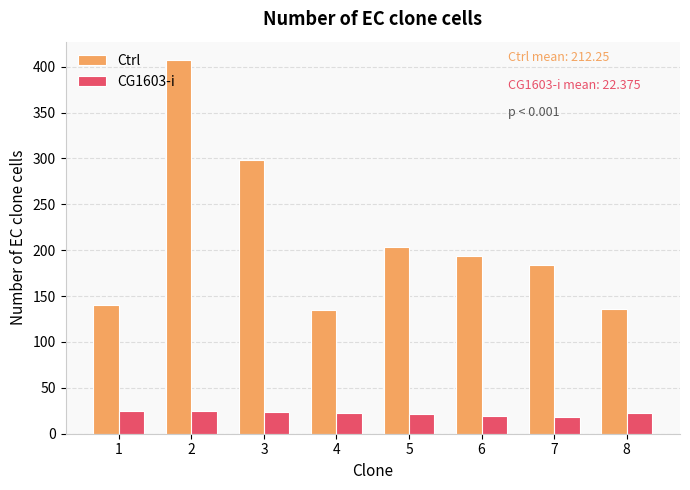

What is the value of the Ctrl bar at the 4th from the left?

135